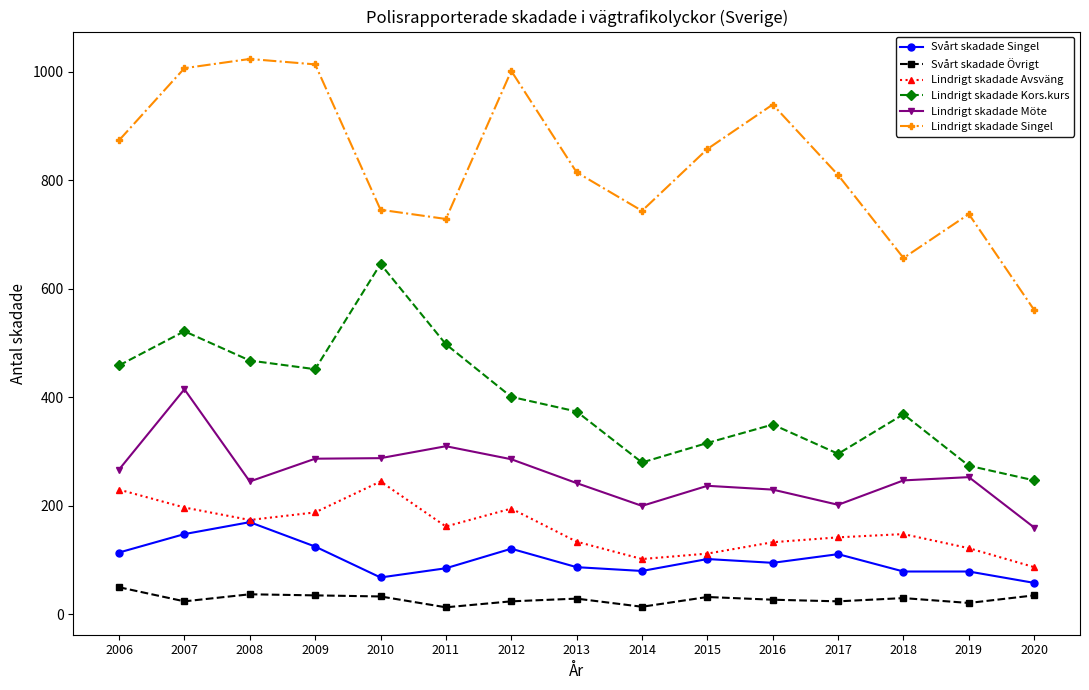

At 2011, list the series in order from smallest to largest.

Svårt skadade Övrigt, Svårt skadade Singel, Lindrigt skadade Avsväng, Lindrigt skadade Möte, Lindrigt skadade Kors.kurs, Lindrigt skadade Singel